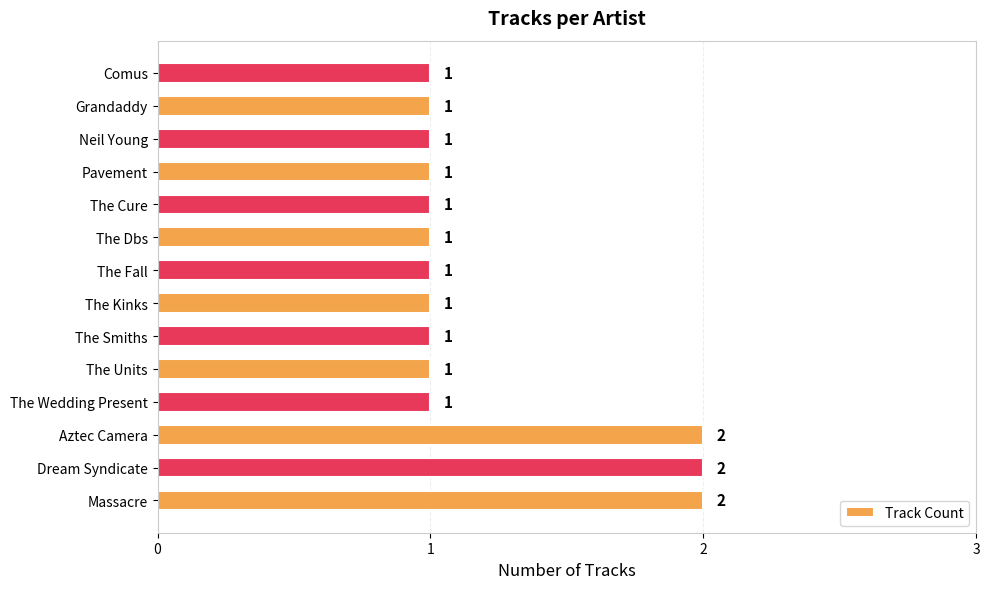

Reading bottom to top, extract all data points from this chart.

2	2	2	1	1	1	1	1	1	1	1	1	1	1